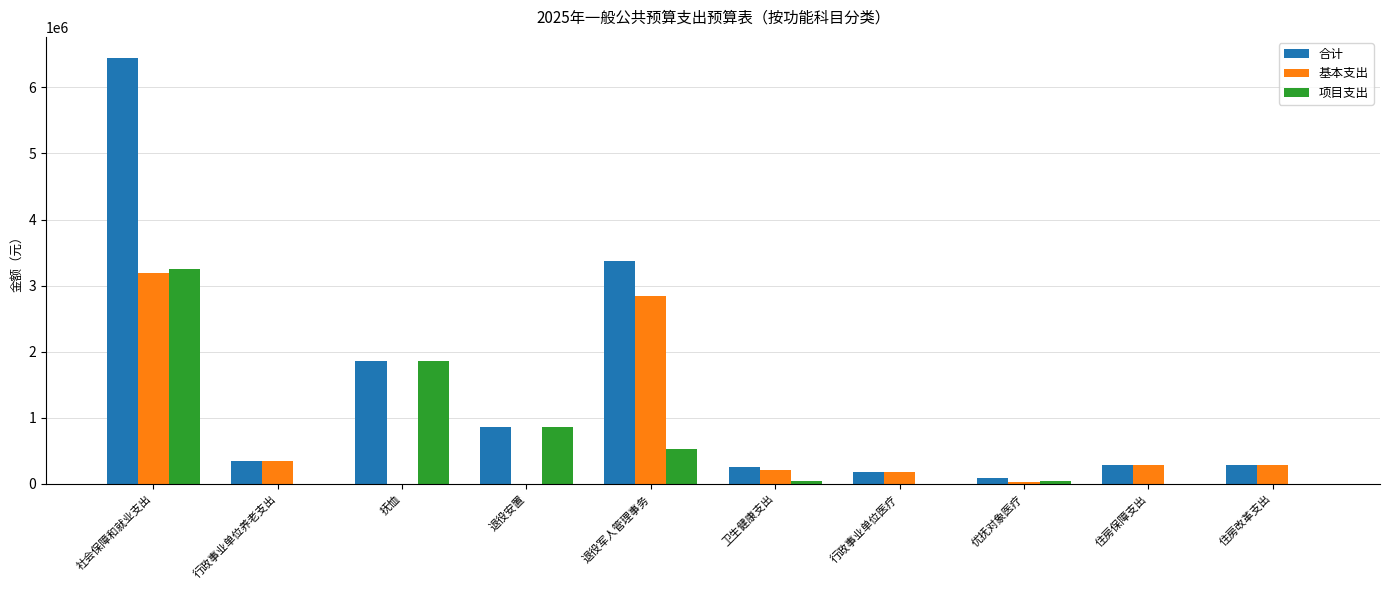

Is it true that 合计 equals 352138.1 at 行政事业单位养老支出?

True